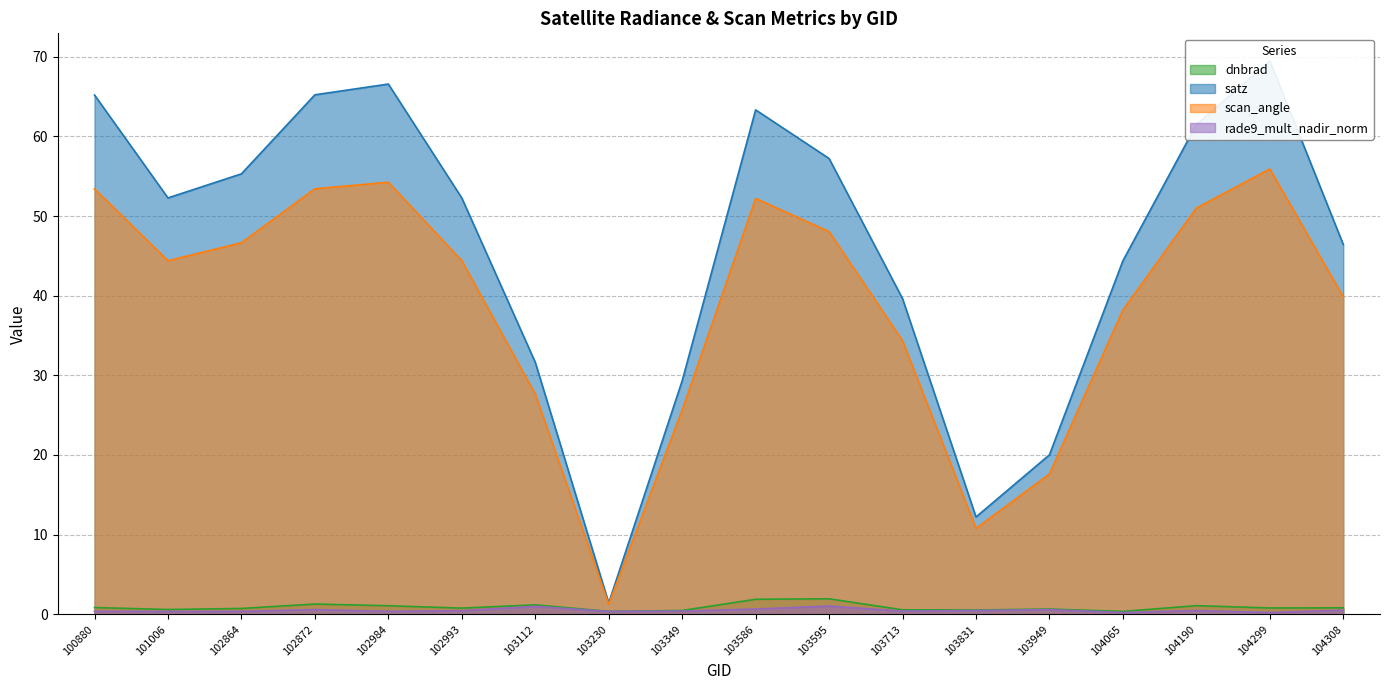

True or false: scan_angle and satz intersect in this chart.

False